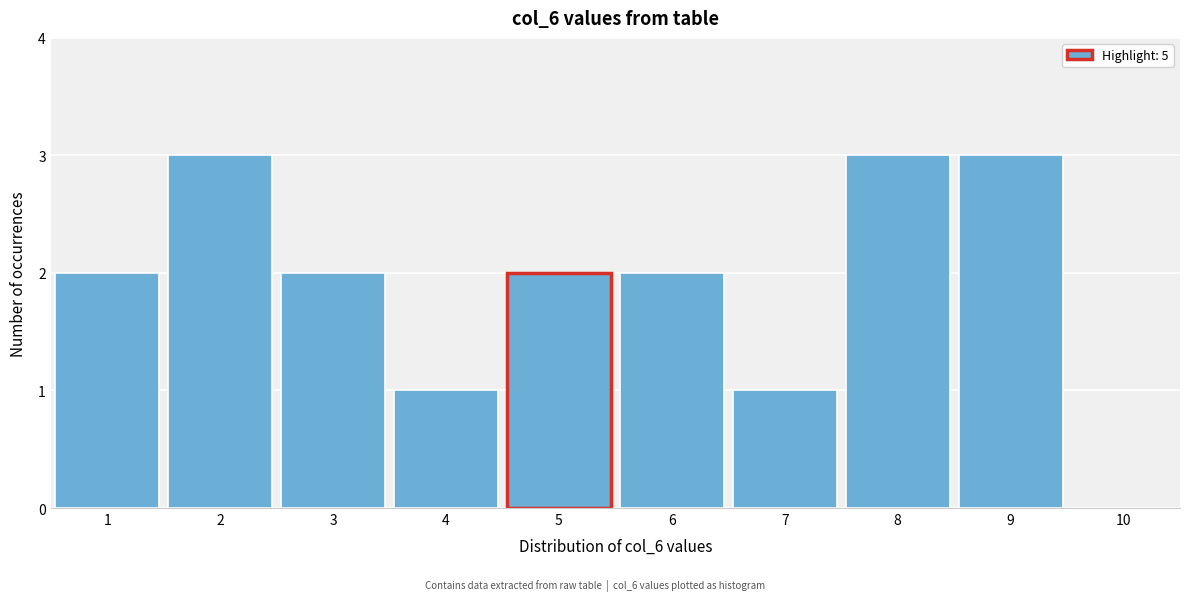

Reading left to right, transcribe this chart: for each bar, give the range it covers on the x-axis and its height. The values are not printed on the chart, so give them approximately, as read against the axis.

0.5 to 1.5: 2
1.5 to 2.5: 3
2.5 to 3.5: 2
3.5 to 4.5: 1
4.5 to 5.5: 2
5.5 to 6.5: 2
6.5 to 7.5: 1
7.5 to 8.5: 3
8.5 to 9.5: 3
9.5 to 10.5: 0